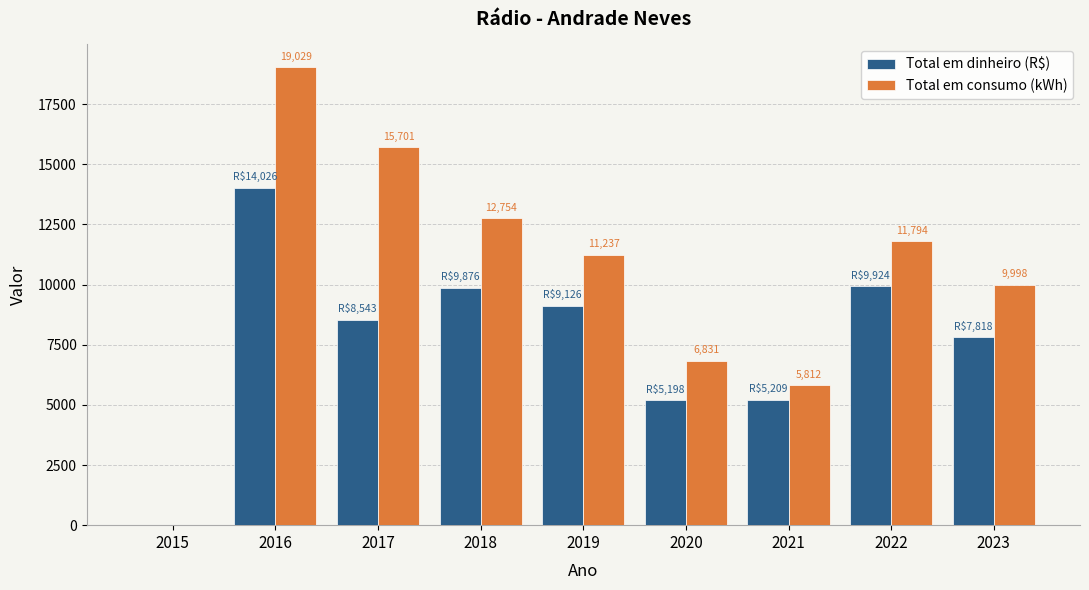

Which series changed the most between 2018 and 2020?

Total em consumo (kWh)